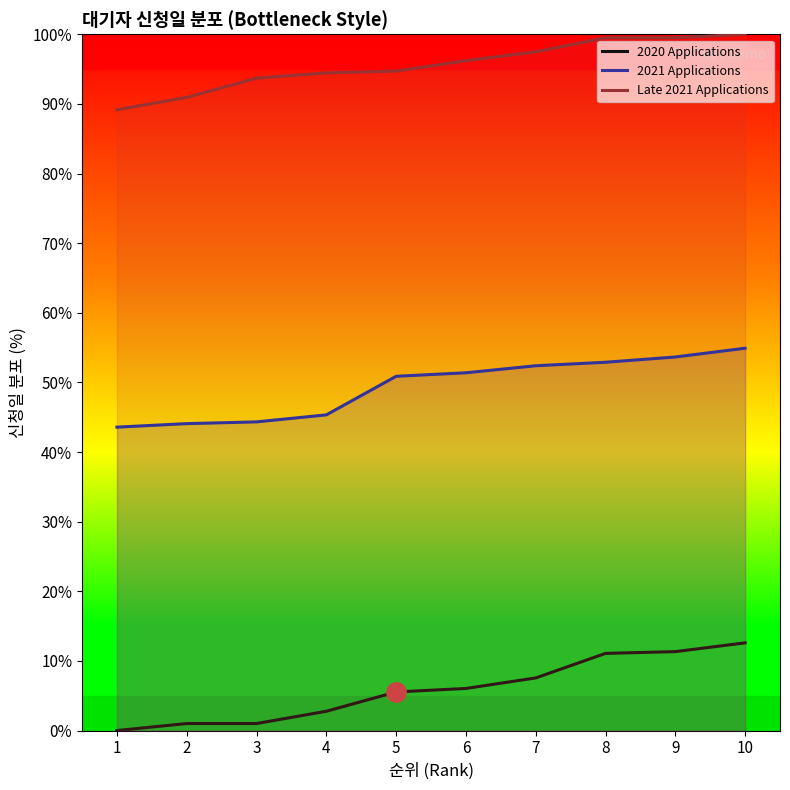

Does the chart display data point markers on the line(s)?

No